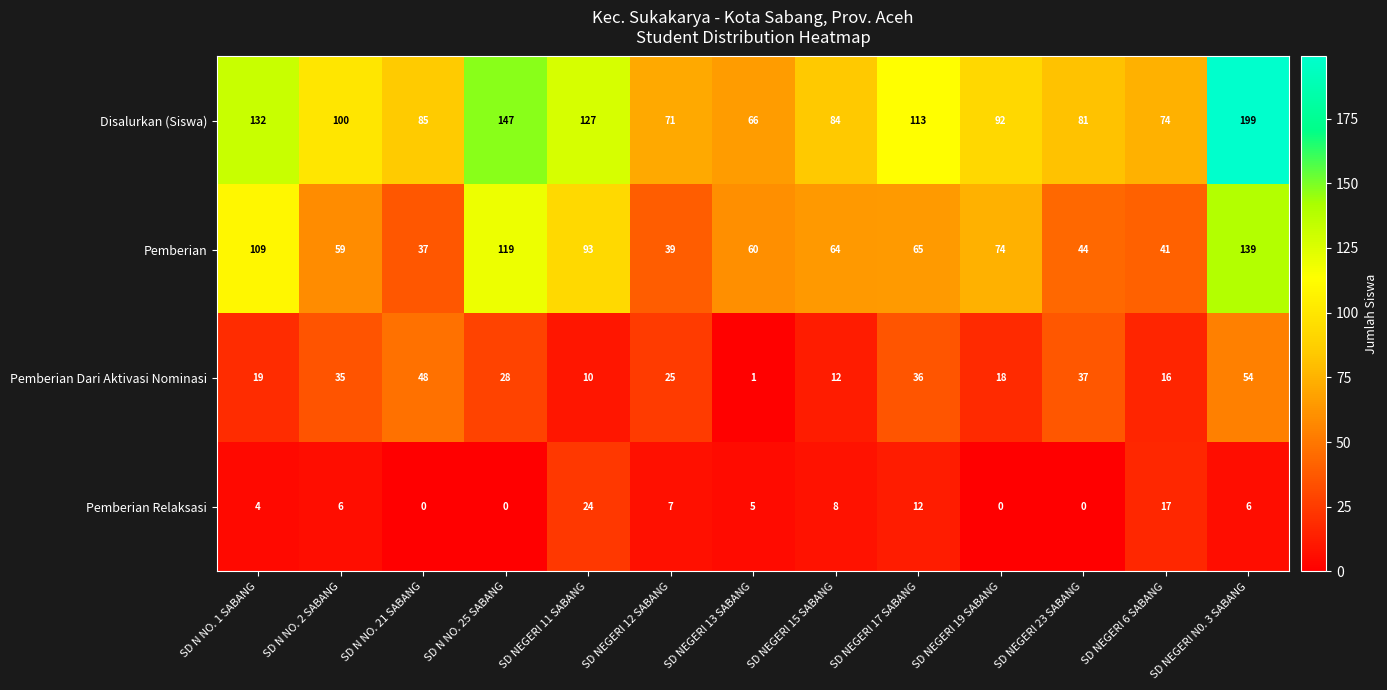

List the series in order of their overall mean, lowest first.

Pemberian Relaksasi, Pemberian Dari Aktivasi Nominasi, Pemberian, Disalurkan (Siswa)